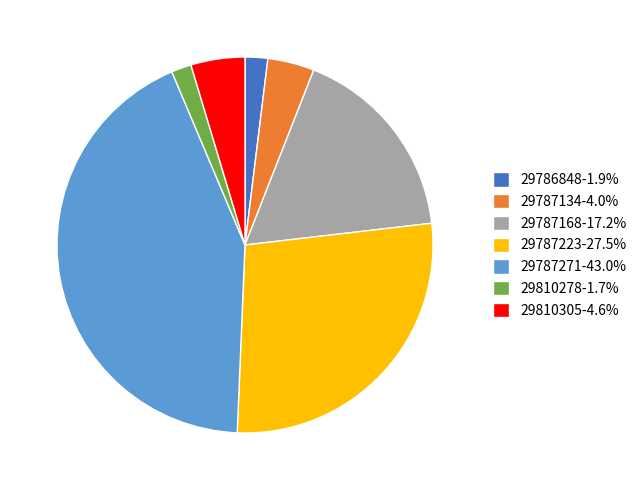

Approximately how many times larger is the value at 29786848-1.9% compared to 29810305-4.6%?

0.4